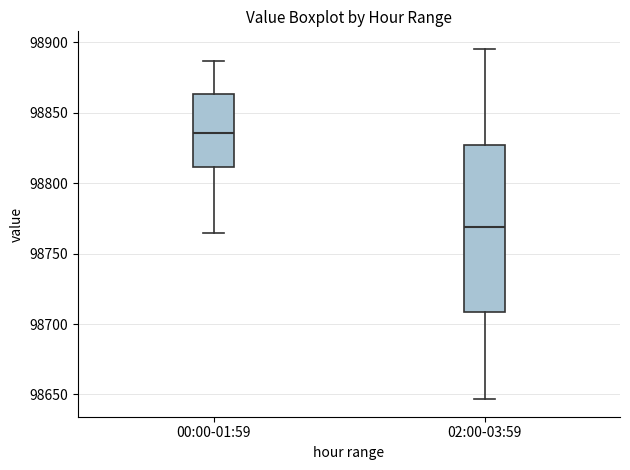

Which box has the lowest median line?

02:00-03:59